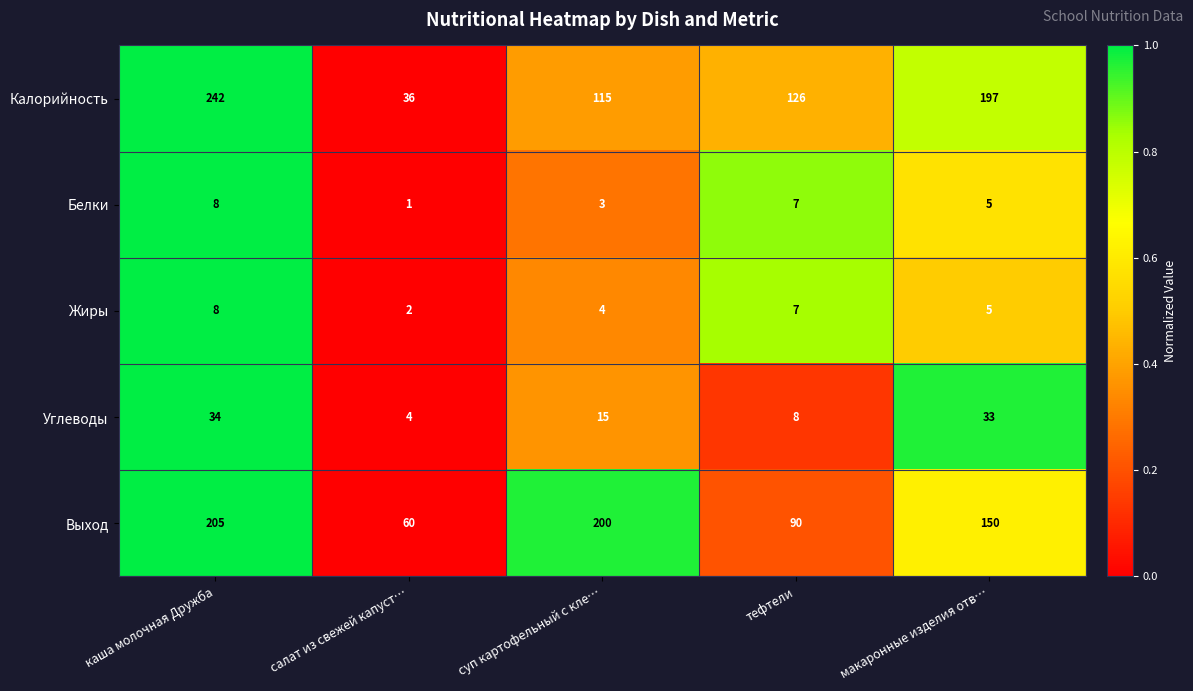

Reading left to right, what are all the values shown in this chart?

Калорийность: каша молочная Дружба=242	салат из свежей капуст…=36	суп картофельный с кле…=115	тефтели=126	макаронные изделия отв…=197
Белки: каша молочная Дружба=8	салат из свежей капуст…=1	суп картофельный с кле…=3	тефтели=7	макаронные изделия отв…=5
Жиры: каша молочная Дружба=8	салат из свежей капуст…=2	суп картофельный с кле…=4	тефтели=7	макаронные изделия отв…=5
Углеводы: каша молочная Дружба=34	салат из свежей капуст…=4	суп картофельный с кле…=15	тефтели=8	макаронные изделия отв…=33
Выход: каша молочная Дружба=205	салат из свежей капуст…=60	суп картофельный с кле…=200	тефтели=90	макаронные изделия отв…=150